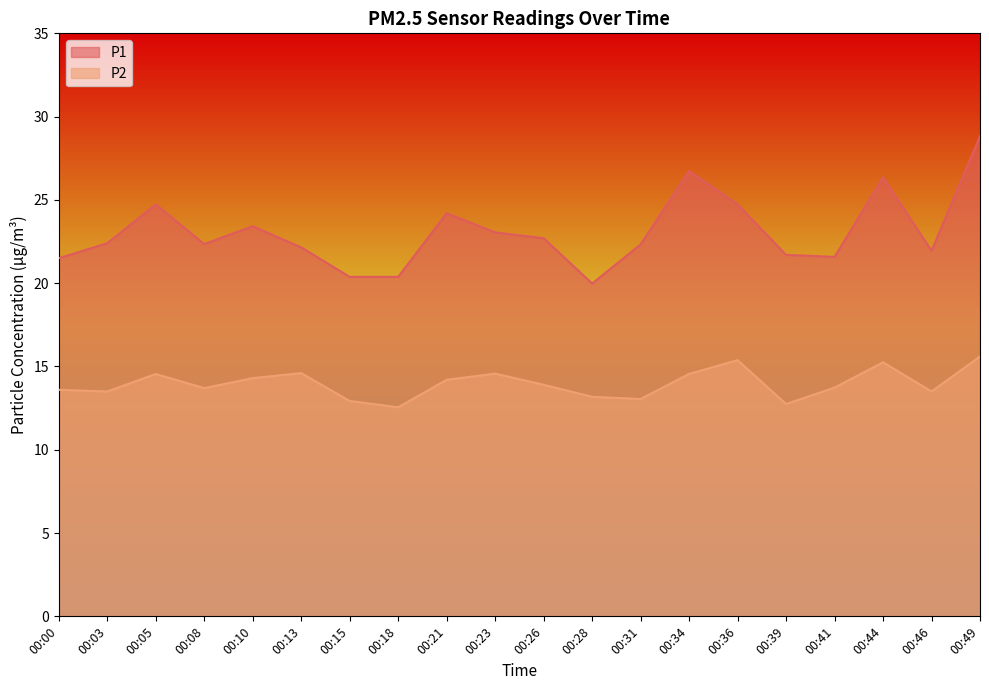

Reading left to right, extract all data points from this chart.

P1: 21.5	22.4	24.7	22.4	23.4	22.1	20.4	20.4	24.2	23.1	22.7	20.0	22.3	26.7	24.7	21.7	21.6	26.4	21.9	28.8
P2: 13.6	13.5	14.6	13.7	14.3	14.6	12.9	12.6	14.2	14.6	13.9	13.2	13.1	14.6	15.4	12.8	13.7	15.2	13.5	15.6